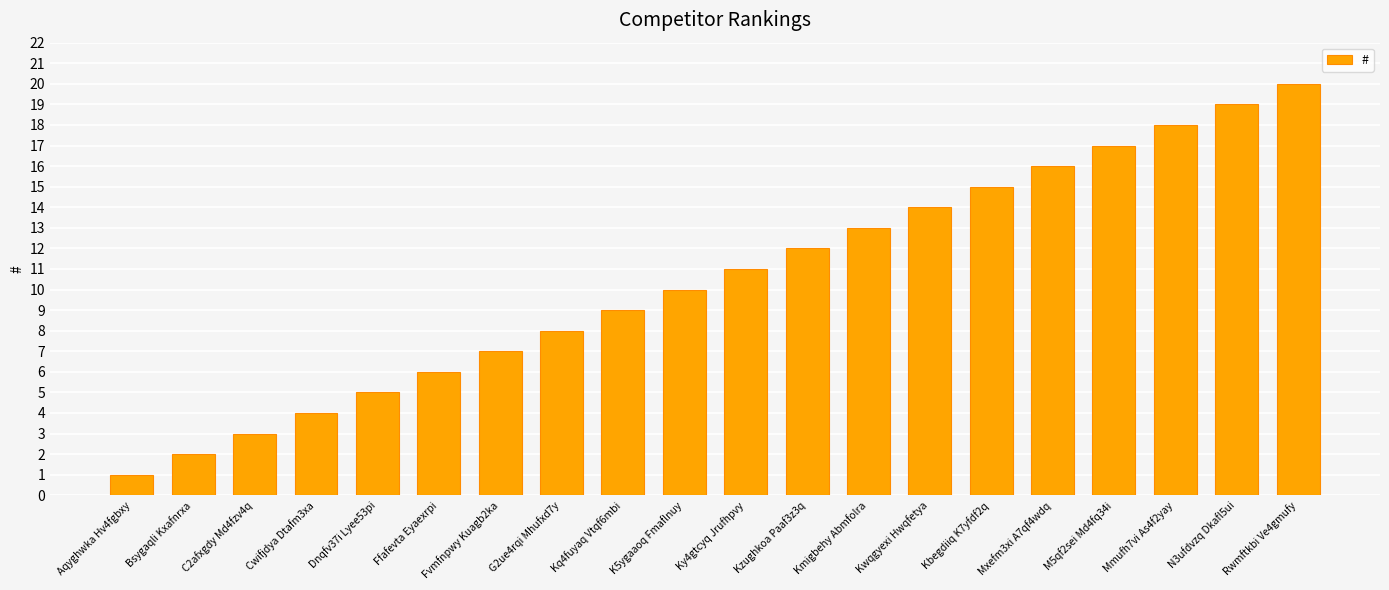

True or false: the data shows 0 at Aqyghwka Hv4fgbxy.

False